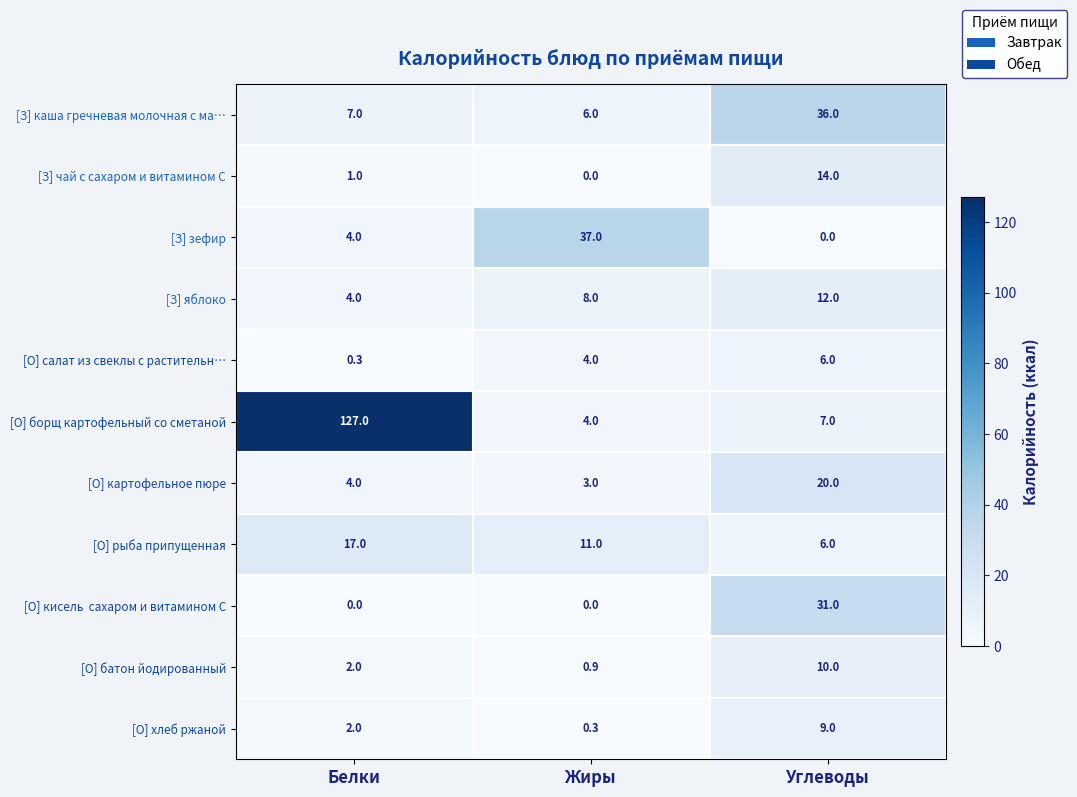

What is the average value of the [З] зефир series?

13.7